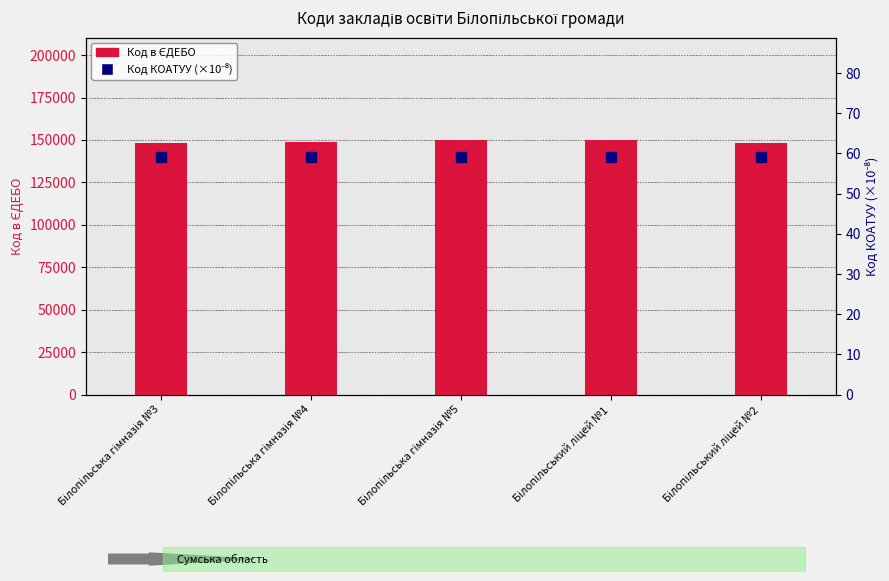

Is the value of Код КОАТУУ (×10⁻⁸) at Білопільський ліцей №2 greater than the value of Код в ЄДЕБО at Білопільська гімназія №3?

No